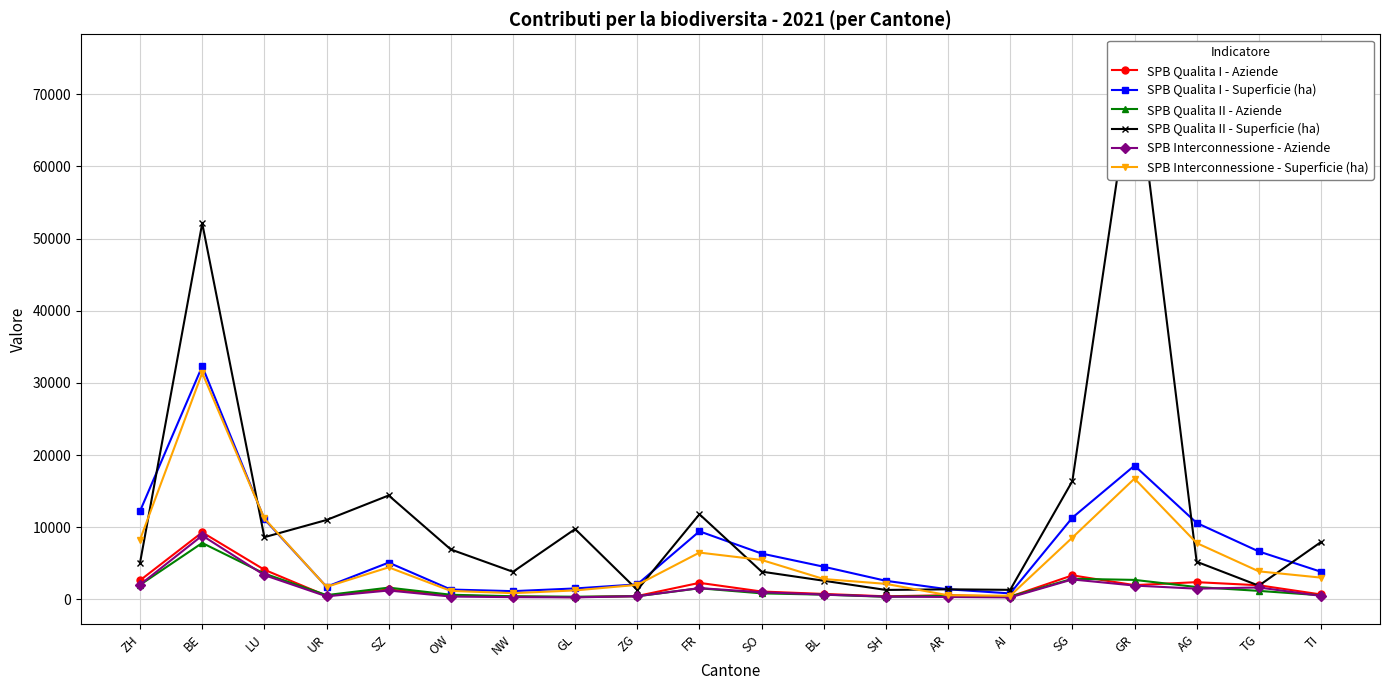

What are all the series names shown in the legend?

SPB Qualita I - Aziende, SPB Qualita I - Superficie (ha), SPB Qualita II - Aziende, SPB Qualita II - Superficie (ha), SPB Interconnessione - Aziende, SPB Interconnessione - Superficie (ha)